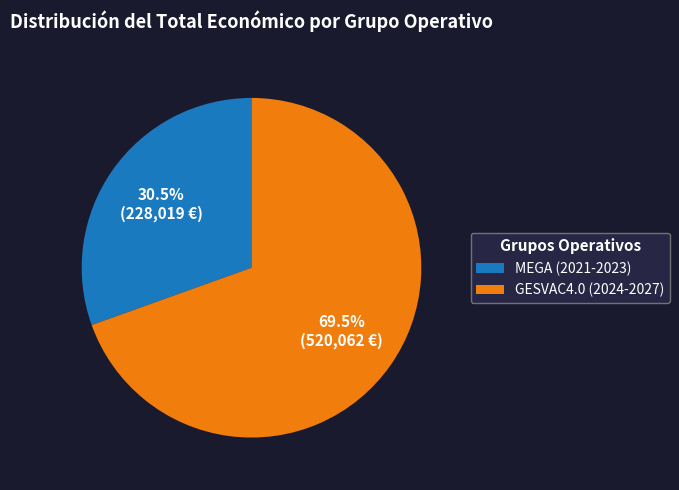

Count the number of slices in the pie.

2